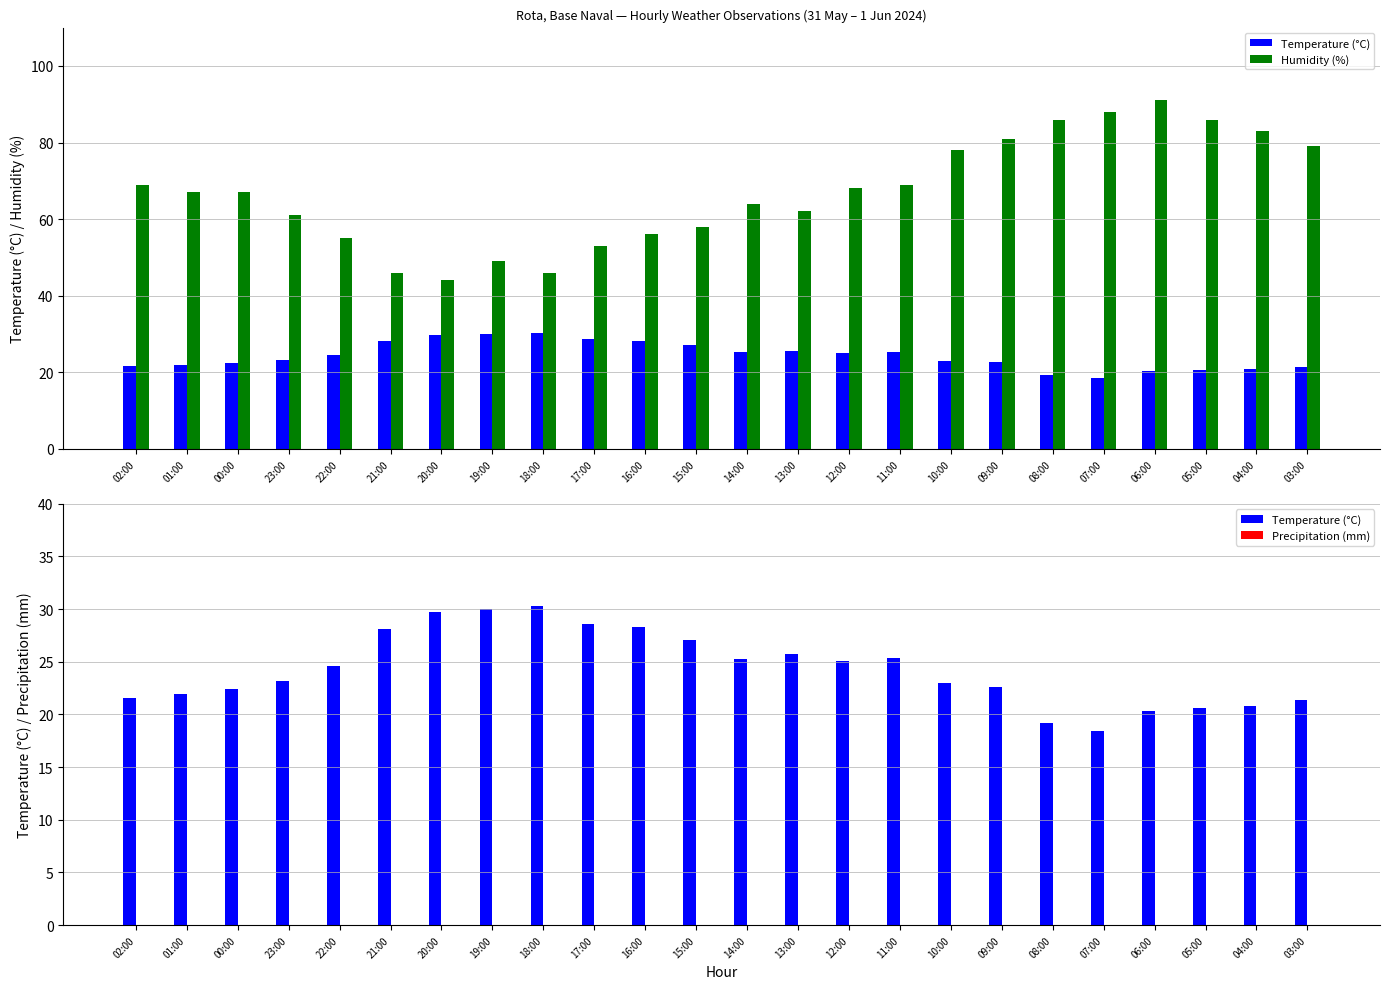

What is the spread (max minus min) of values at 10:00?

78.0